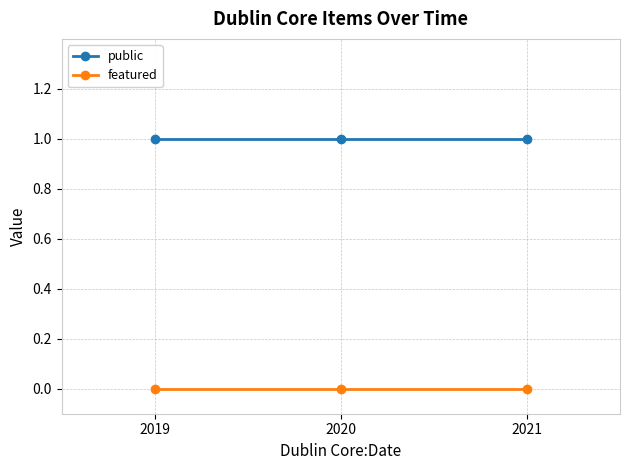

What is the minimum value for public?

1